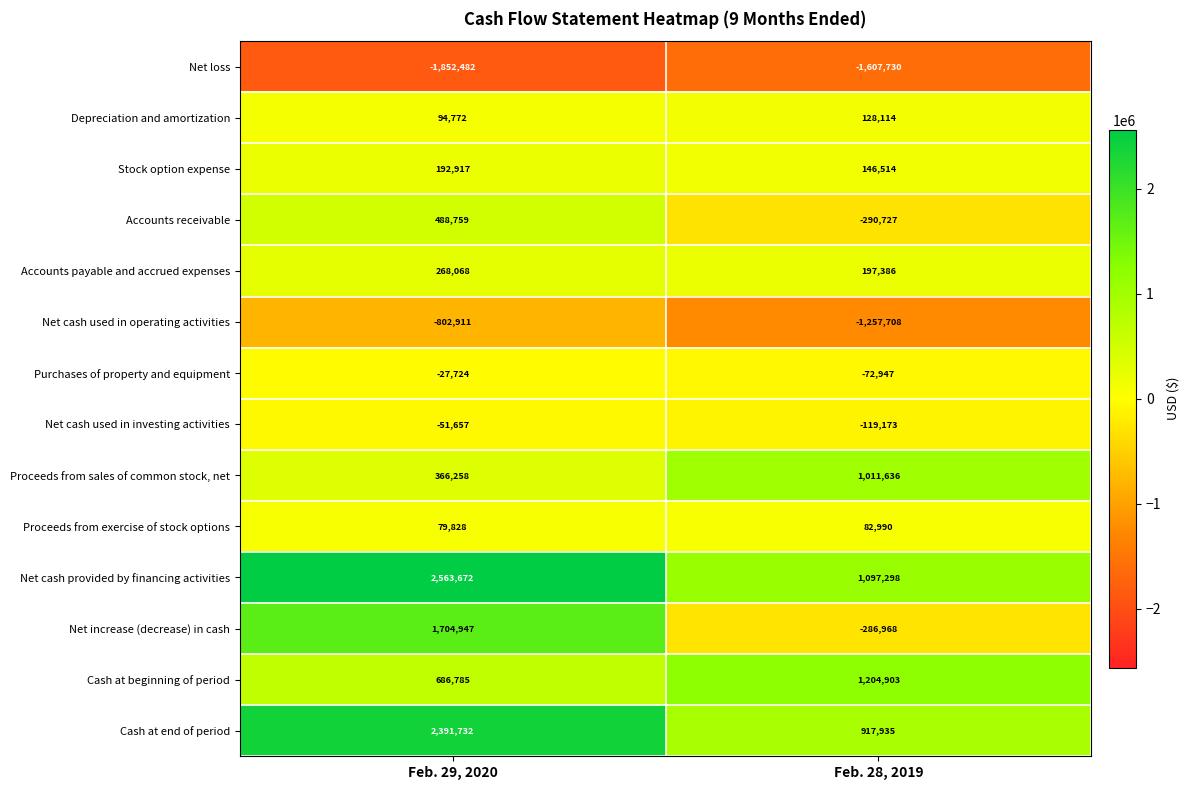

Reading right to left, what are all the values shown in this chart?

Net loss: -1607730	-1852482
Depreciation and amortization: 128114	94772
Stock option expense: 146514	192917
Accounts receivable: -290727	488759
Accounts payable and accrued expenses: 197386	268068
Net cash used in operating activities: -1257708	-802911
Purchases of property and equipment: -72947	-27724
Net cash used in investing activities: -119173	-51657
Proceeds from sales of common stock, net: 1011636	366258
Proceeds from exercise of stock options: 82990	79828
Net cash provided by financing activities: 1097298	2563672
Net increase (decrease) in cash: -286968	1704947
Cash at beginning of period: 1204903	686785
Cash at end of period: 917935	2391732